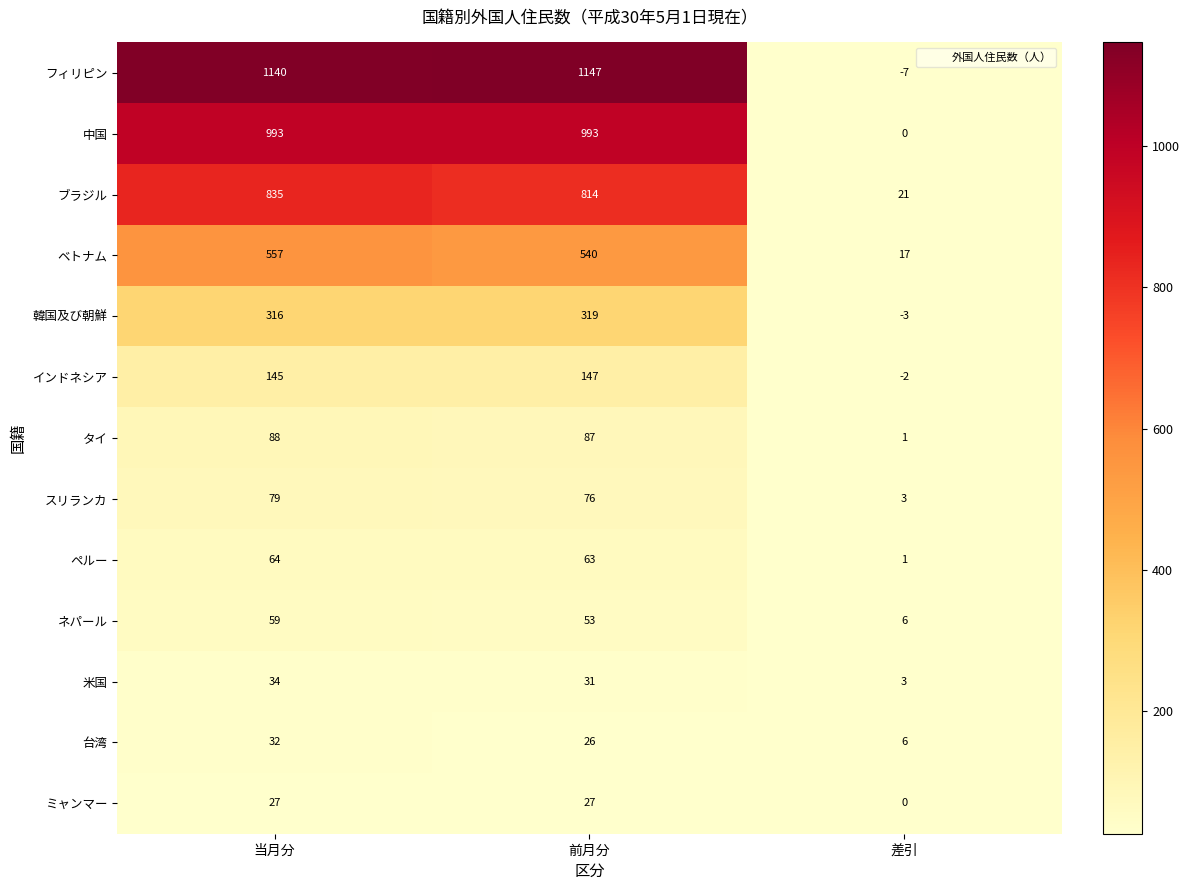

Between 当月分 and 差引, which series saw the biggest shift?

フィリピン